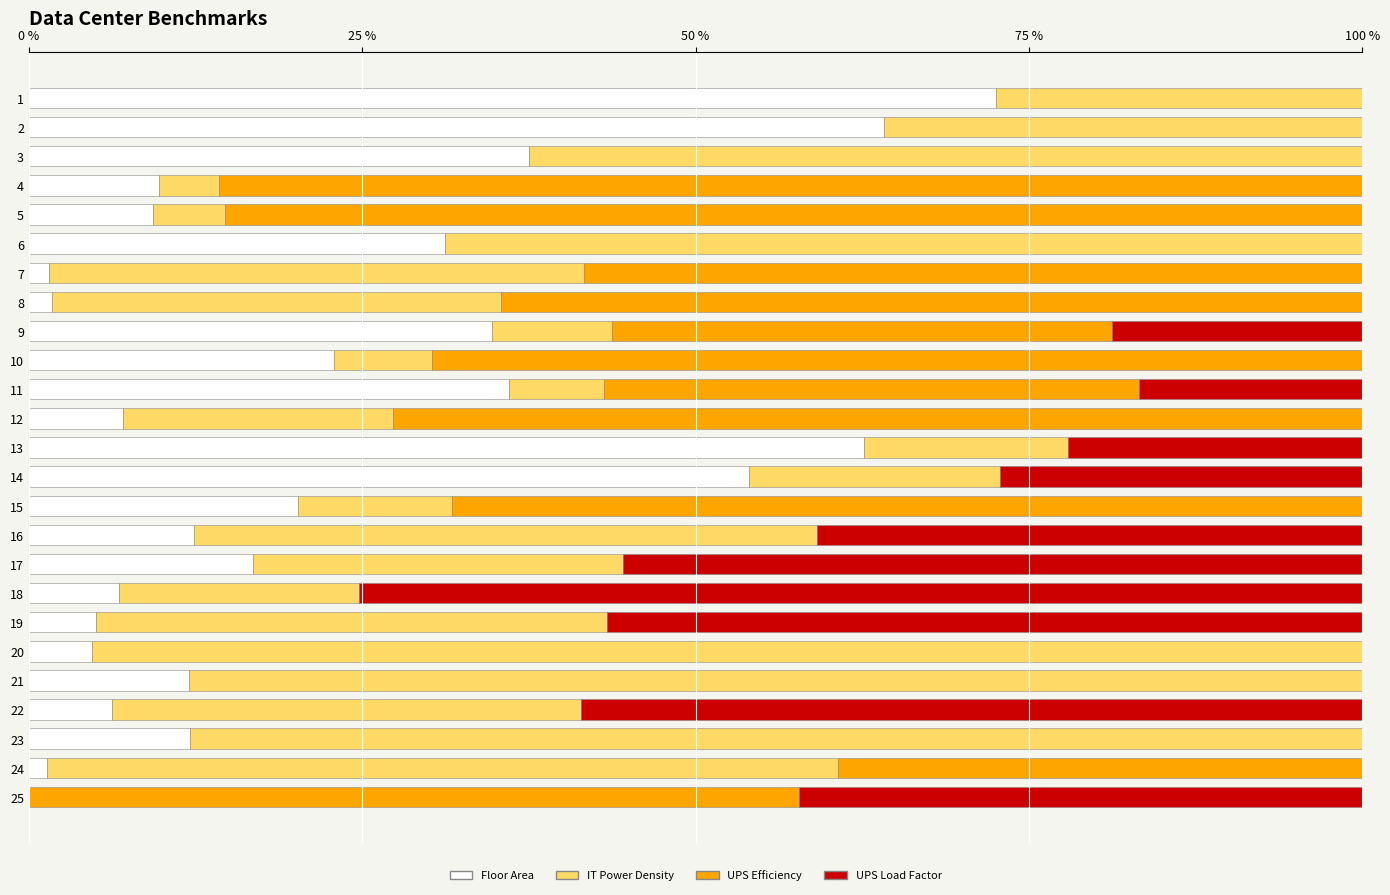

The value of Floor Area at 3 is 53.1. True or false?

False